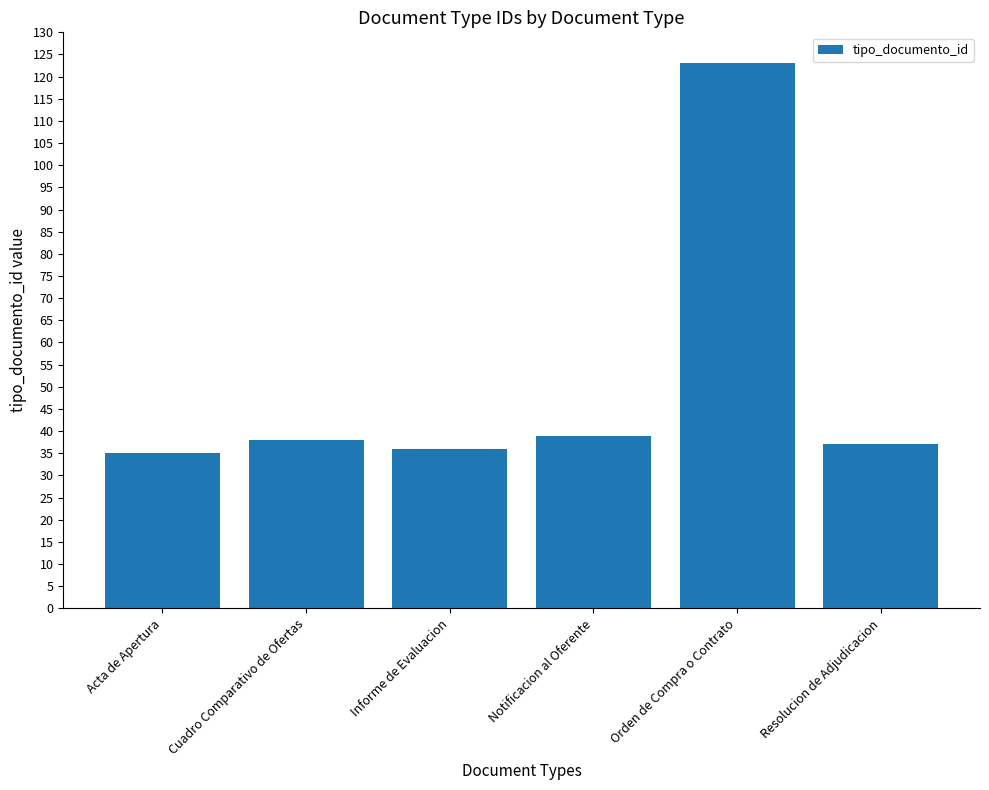

Which category has the highest value across all series?

Orden de Compra o Contrato